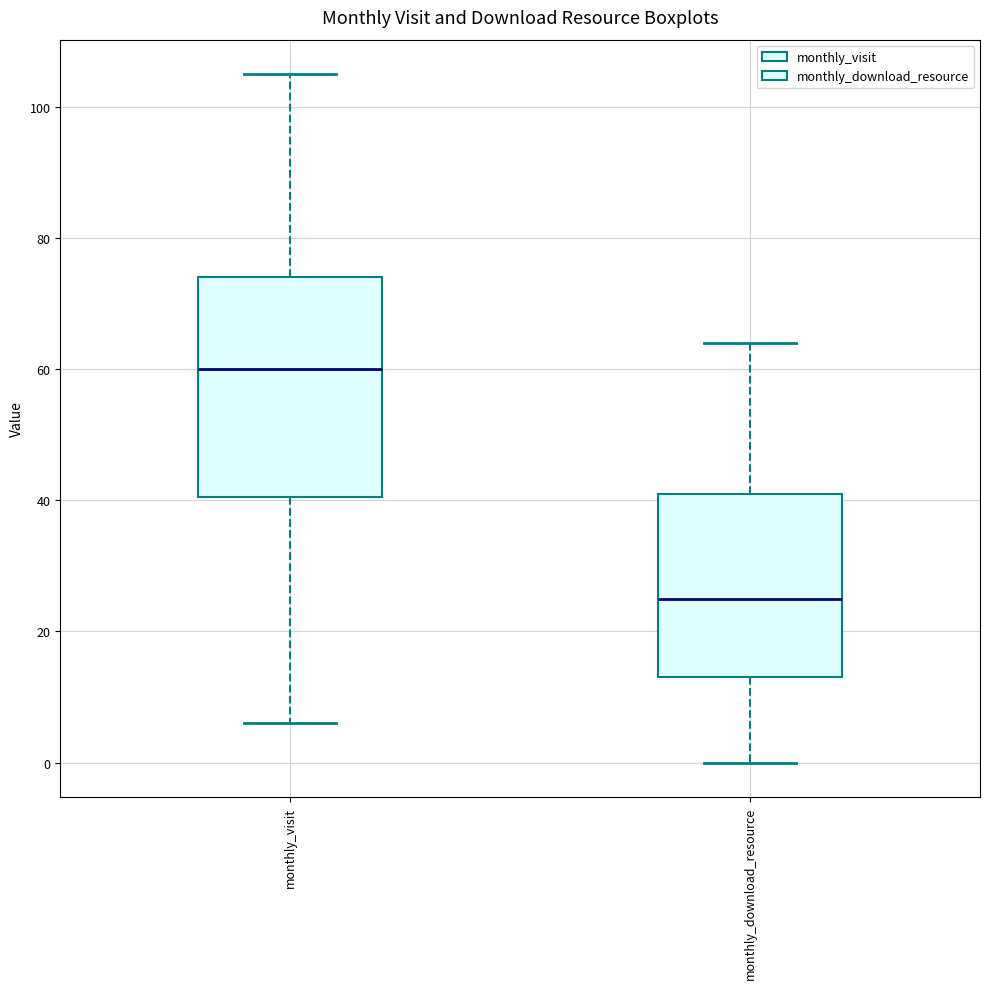

Which box's median line is the lowest?

monthly_download_resource